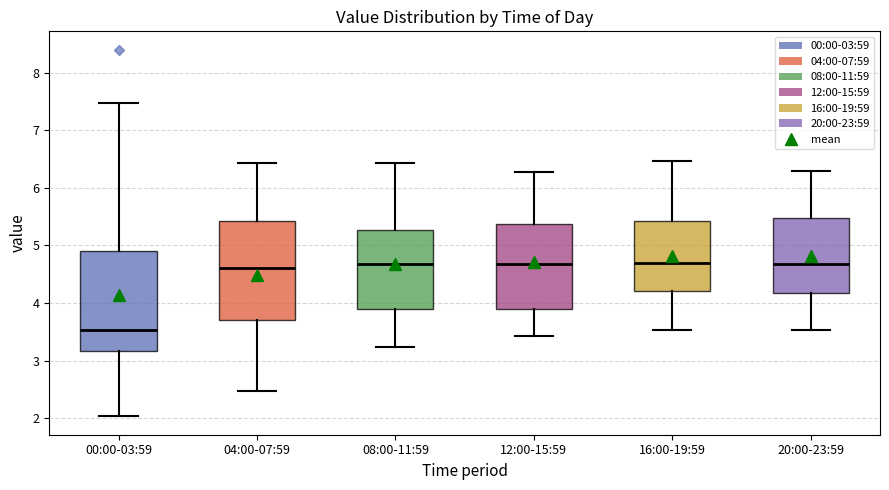

Reading left to right, transcribe this box plot: for each box, give where its median line is, the range the box spans, and where its two whiskers end, as read against the y-axis. The values are not printed on the chart, so give them approximately, as read against the axis.

00:00-03:59: median 3.5, box 3.2 to 4.9, whiskers 2.0 to 7.5
04:00-07:59: median 4.6, box 3.7 to 5.4, whiskers 2.5 to 6.4
08:00-11:59: median 4.7, box 3.9 to 5.3, whiskers 3.2 to 6.4
12:00-15:59: median 4.7, box 3.9 to 5.4, whiskers 3.4 to 6.3
16:00-19:59: median 4.7, box 4.2 to 5.4, whiskers 3.5 to 6.5
20:00-23:59: median 4.7, box 4.2 to 5.5, whiskers 3.5 to 6.3